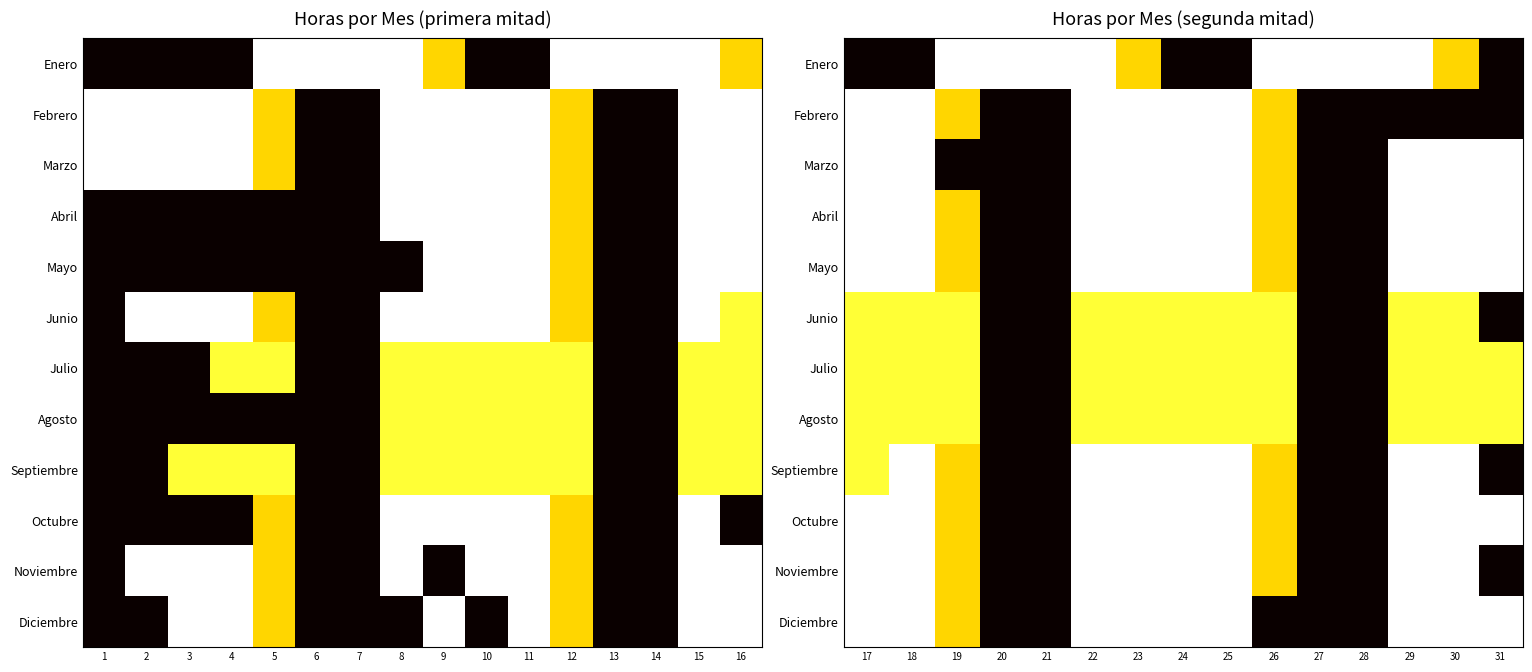

At 17, list the series in order from smallest to largest.

Enero, Junio, Julio, Agosto, Septiembre, Febrero, Marzo, Abril, Mayo, Octubre, Noviembre, Diciembre